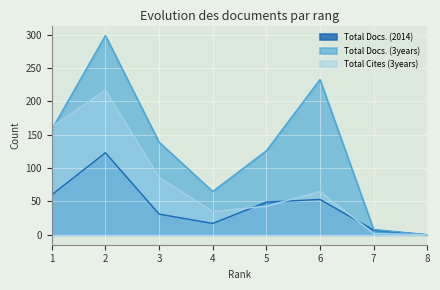

The Total Docs. (2014) series shows 4 at 4. True or false?

False